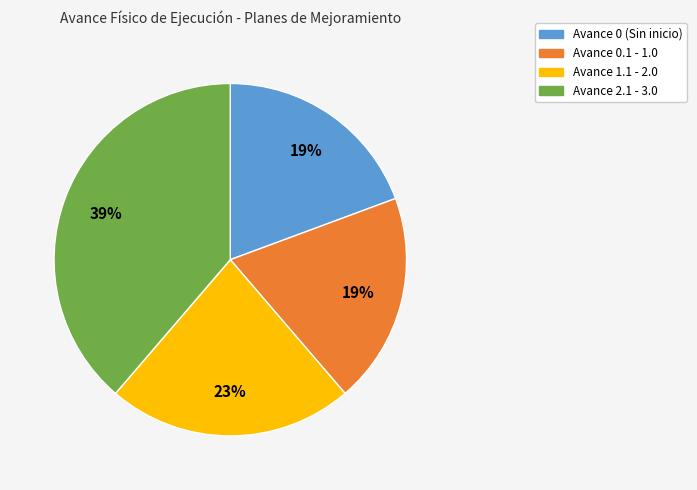

To the nearest percent, what is the average slice percentage?

25%